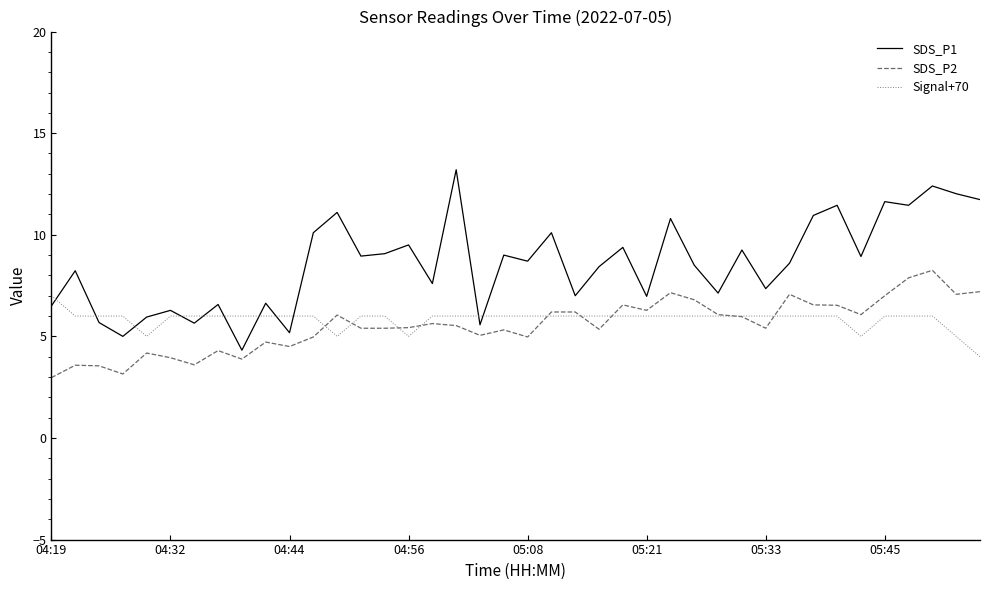

What is the highest value of the SDS_P1 series?

13.2